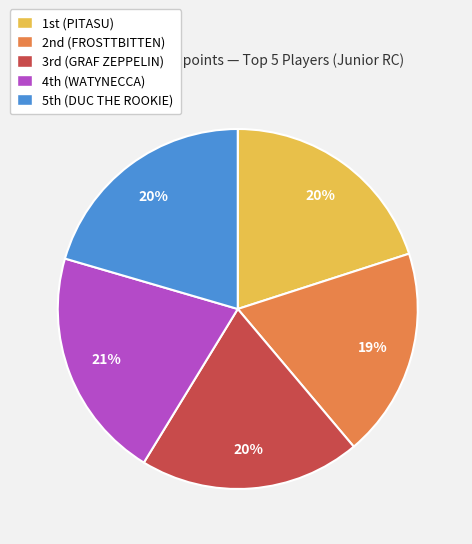

Is there a majority slice in this chart?

No